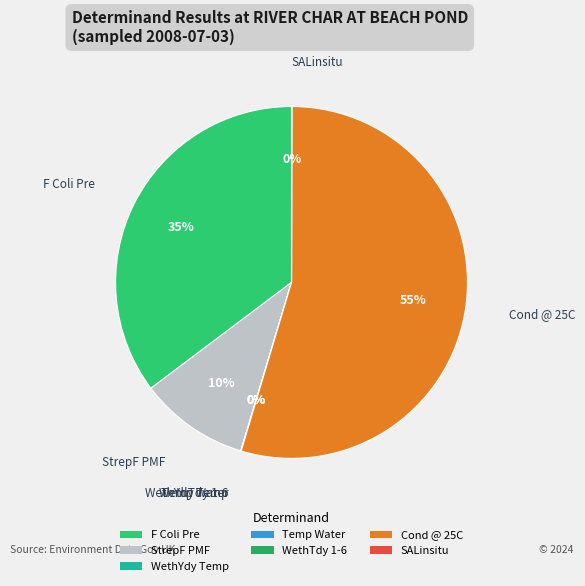

The Cond @ 25C slice represents 55% of the pie. True or false?

True